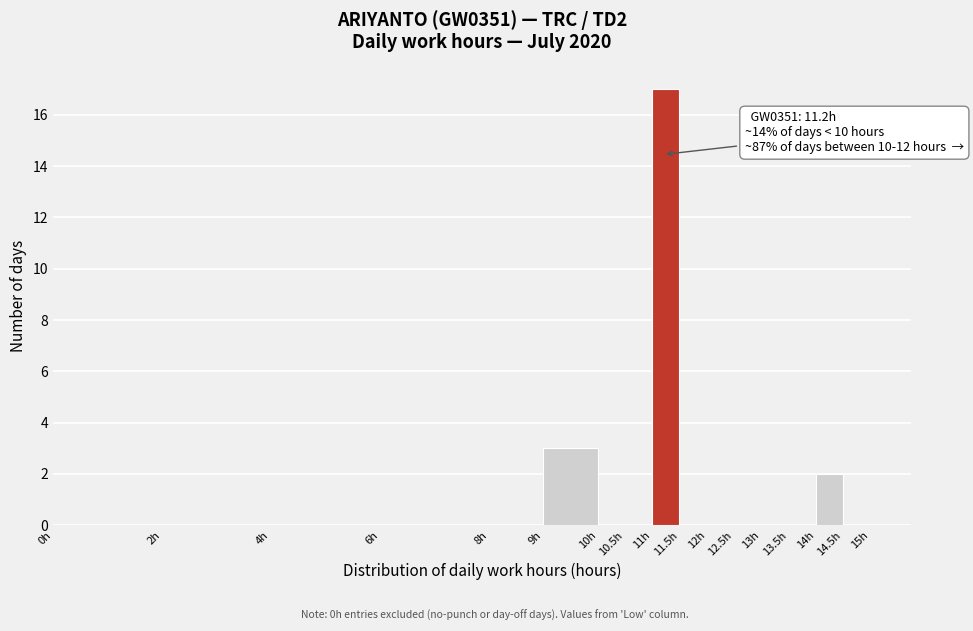

Over which range of the x-axis is the bar tallest?

11.0 to 11.5